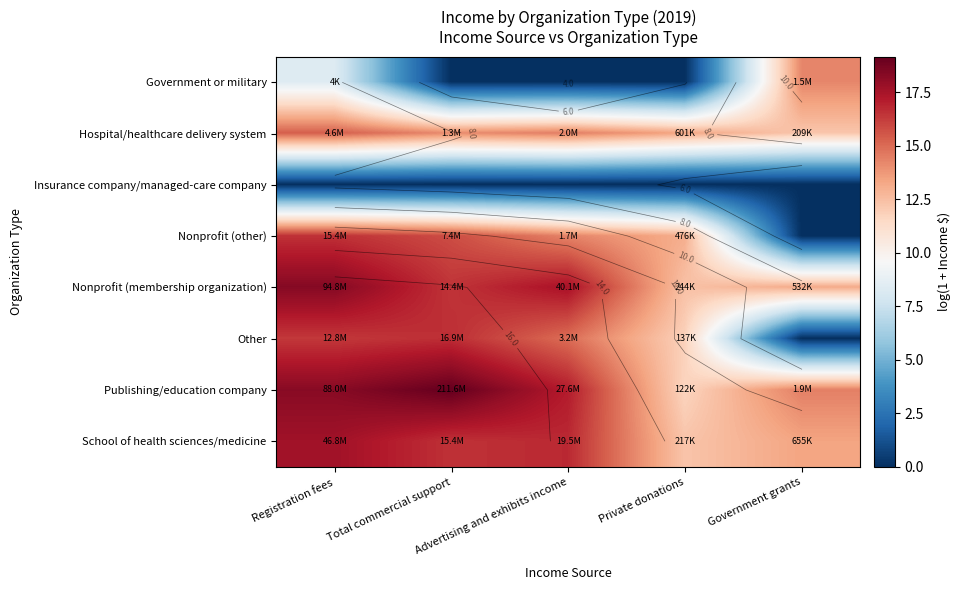

At how many categories does at least one series exceed 18?

2